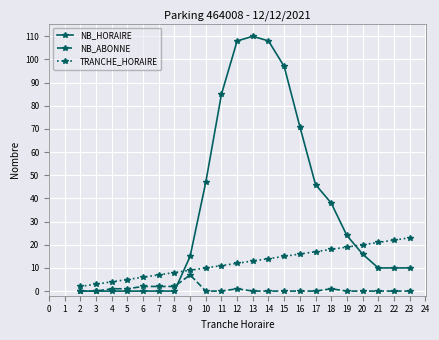

What is the approximate value of NB_ABONNE at 6?

2